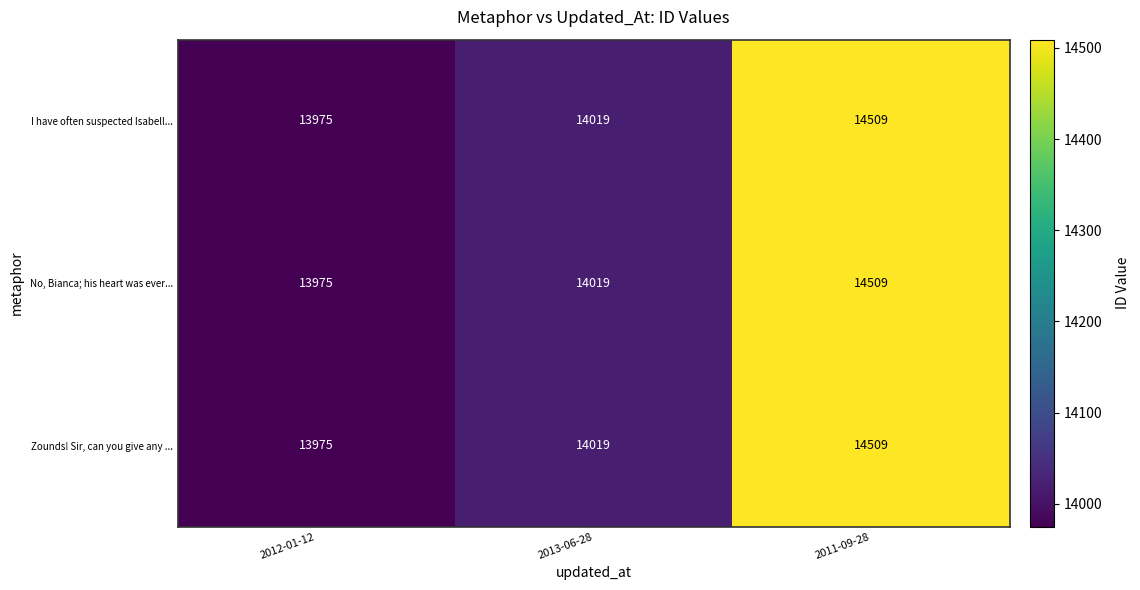

At which label is I have often suspected Isabell... closest to 14242?

2013-06-28